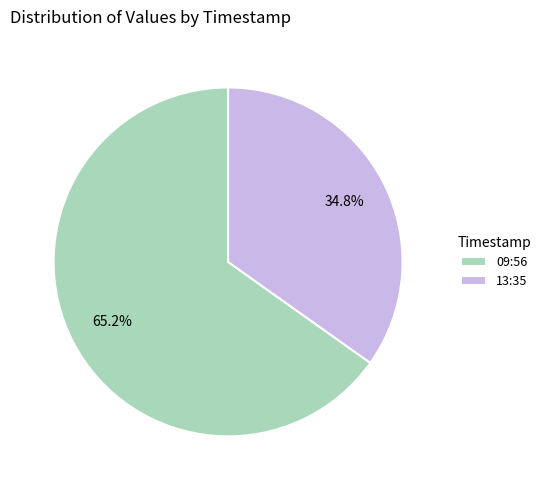

What is the ratio of the value at 13:35 to the value at 09:56?

0.5